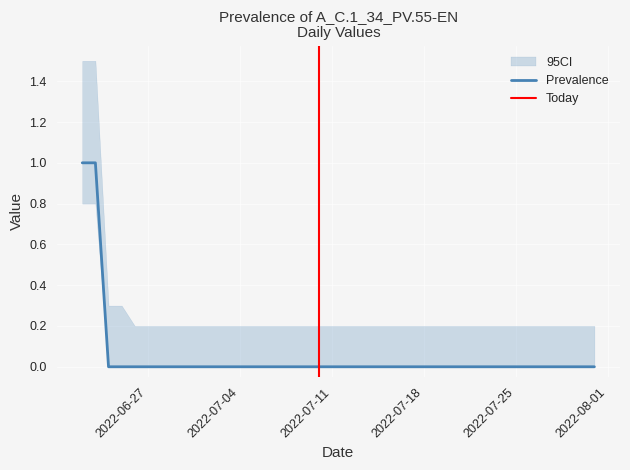

What position from the right is 2022-06-25?

37